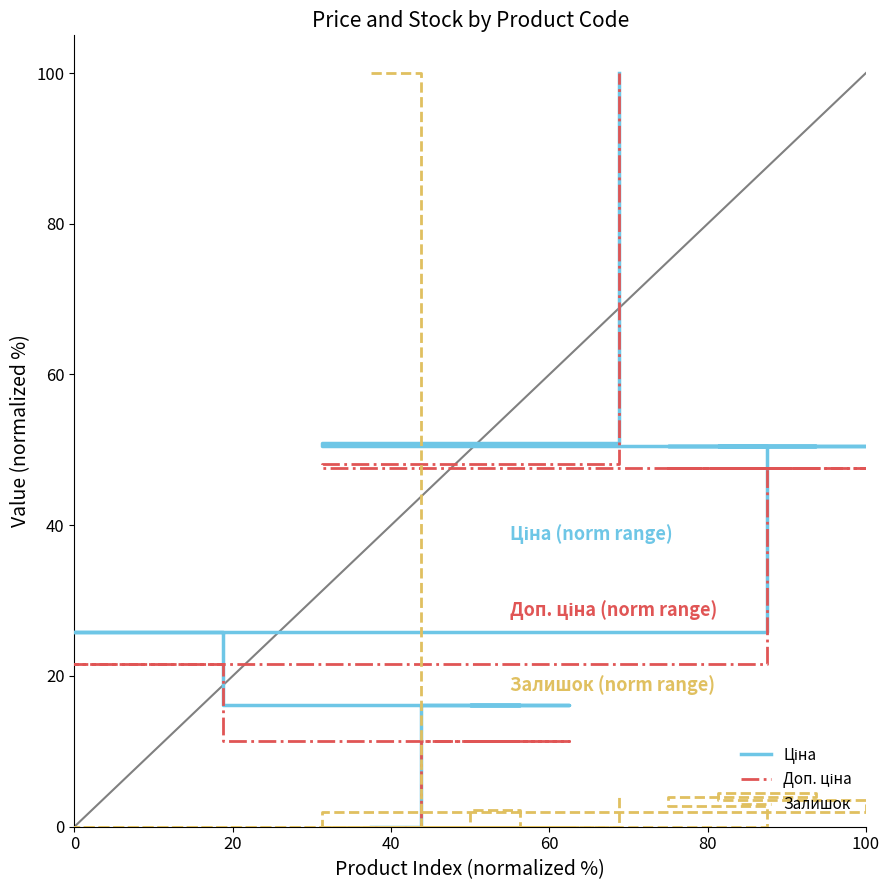

How many series are shown in this chart?

3